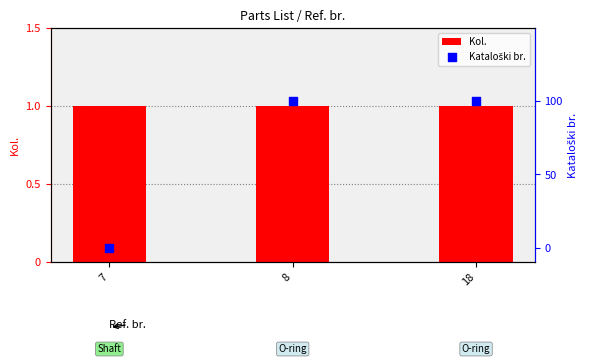

Which series reaches the minimum Y coordinate?

Kataloški br.